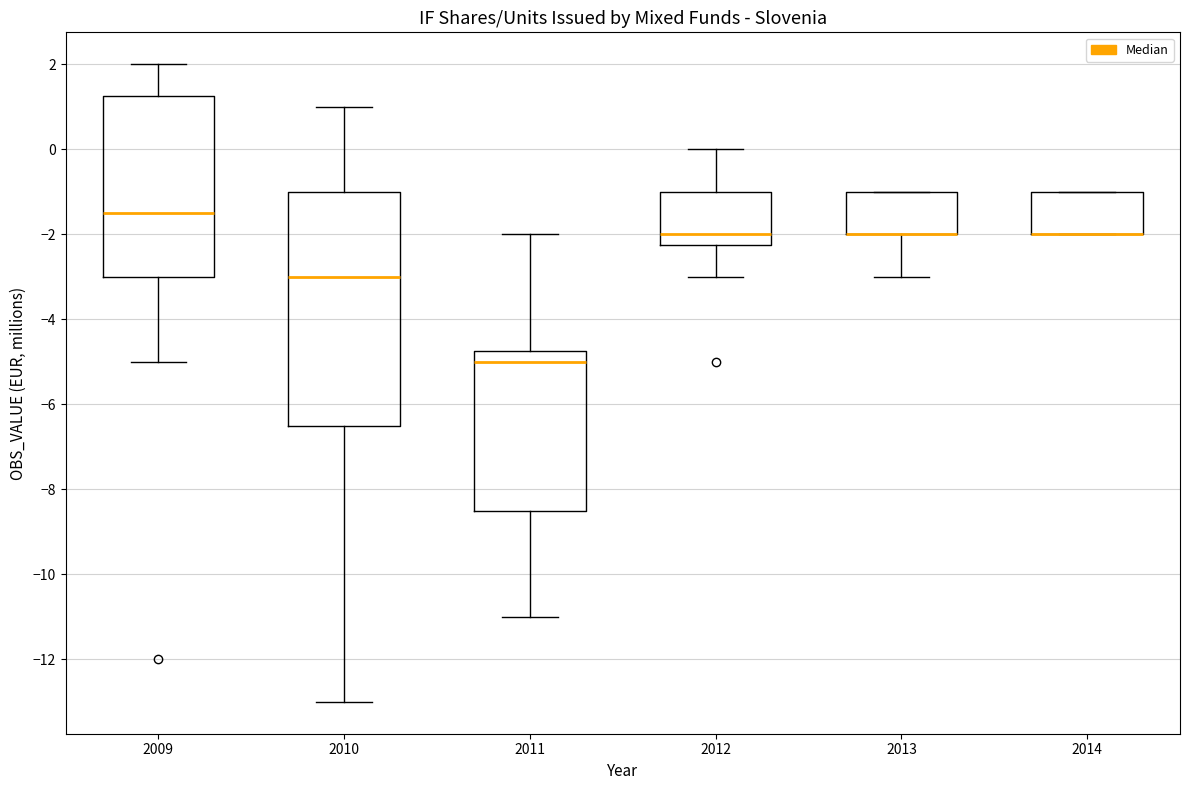

Reading left to right, transcribe this box plot: for each box, give where its median line is, the range the box spans, and where its two whiskers end, as read against the y-axis. The values are not printed on the chart, so give them approximately, as read against the axis.

2009: median -1.4, box -3.0 to 1.2, whiskers -5.0 to 2.0
2010: median -3.0, box -6.4 to -1.0, whiskers -13.0 to 1.0
2011: median -5.0, box -8.4 to -4.8, whiskers -11.0 to -2.0
2012: median -2.0, box -2.2 to -1.0, whiskers -3.0 to 0.0
2013: median -2.0 (drawn on the box's lower edge), box -2.0 to -1.0, whiskers -3.0 to -1.0
2014: median -2.0 (drawn on the box's lower edge), box -2.0 to -1.0, whiskers -2.0 to -1.0